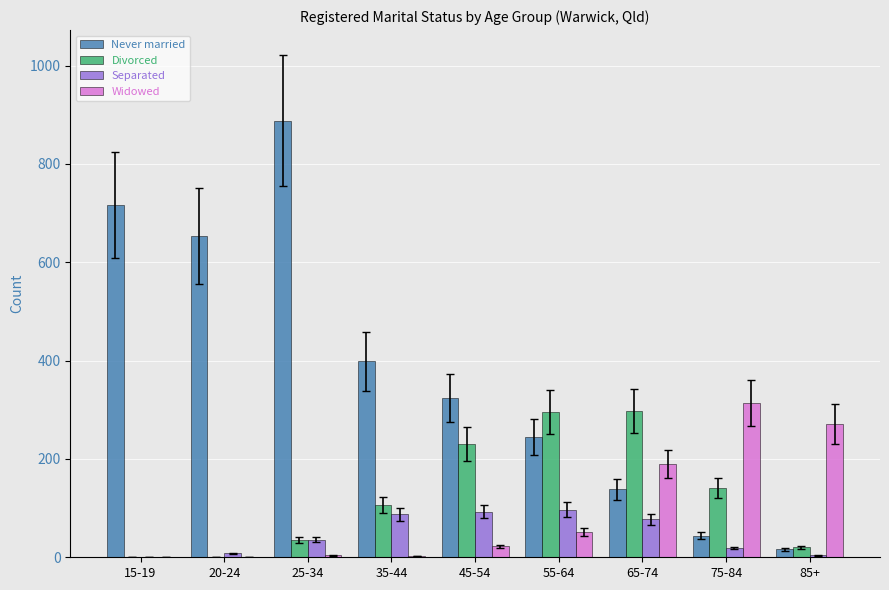

How many series are shown in this chart?

4